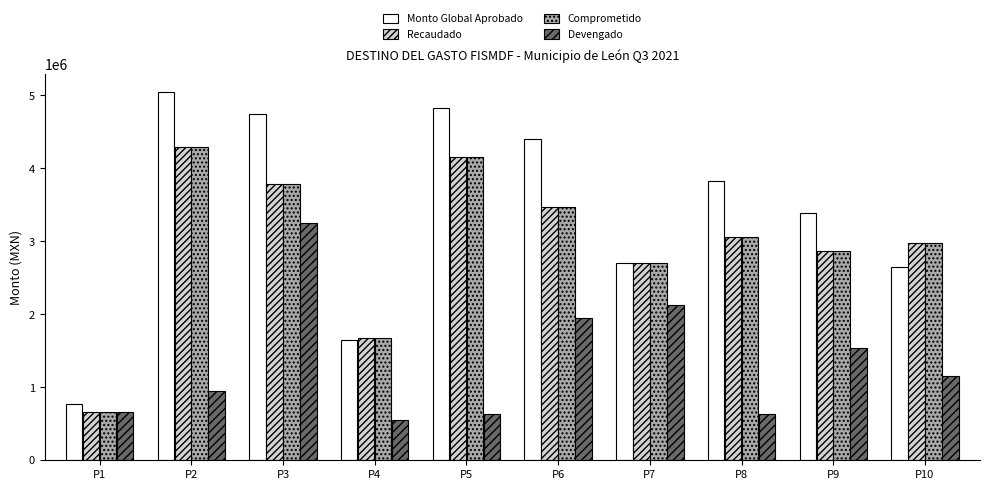

List the labels in order of Comprometido value, smallest first.

P1, P4, P7, P9, P10, P8, P6, P3, P5, P2